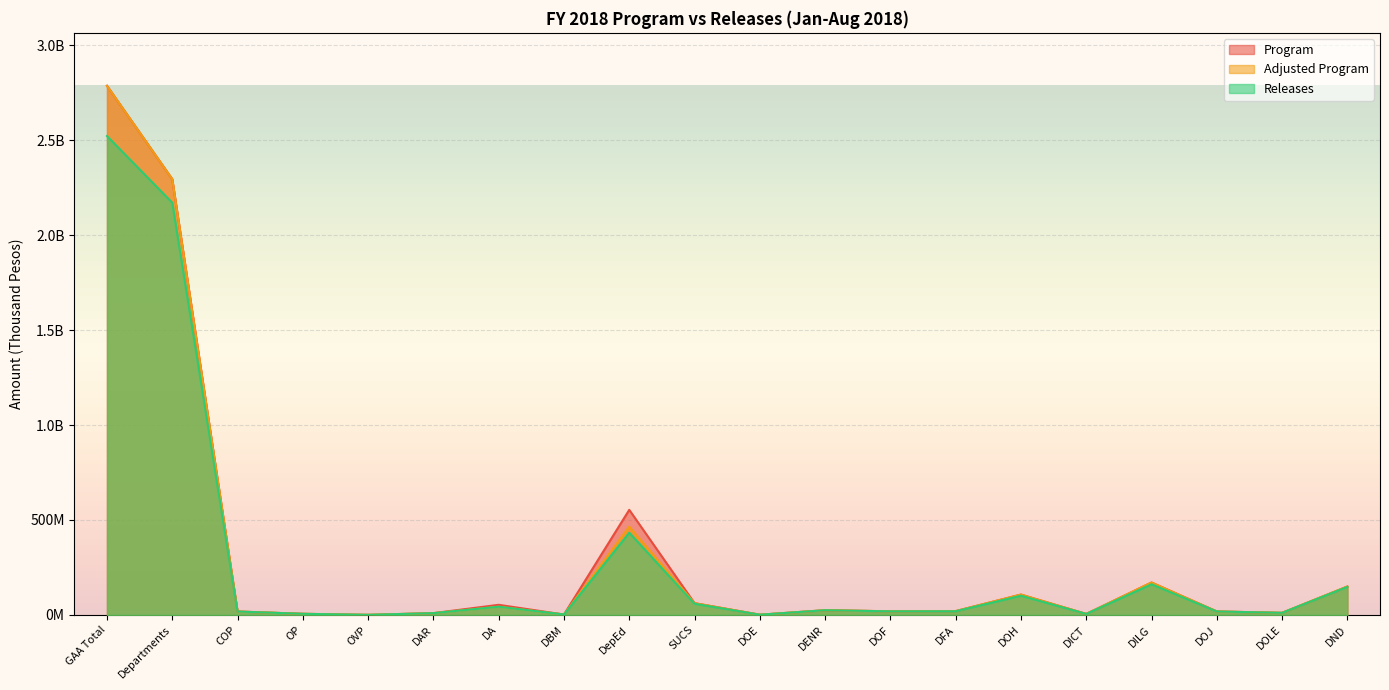

What is the difference between the Adjusted Program values at DICT and DA?

38005416